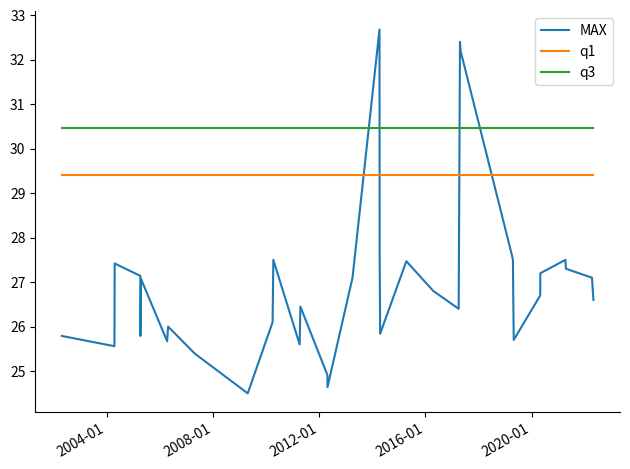

List the series in order of their peak value, highest first.

MAX, q3, q1